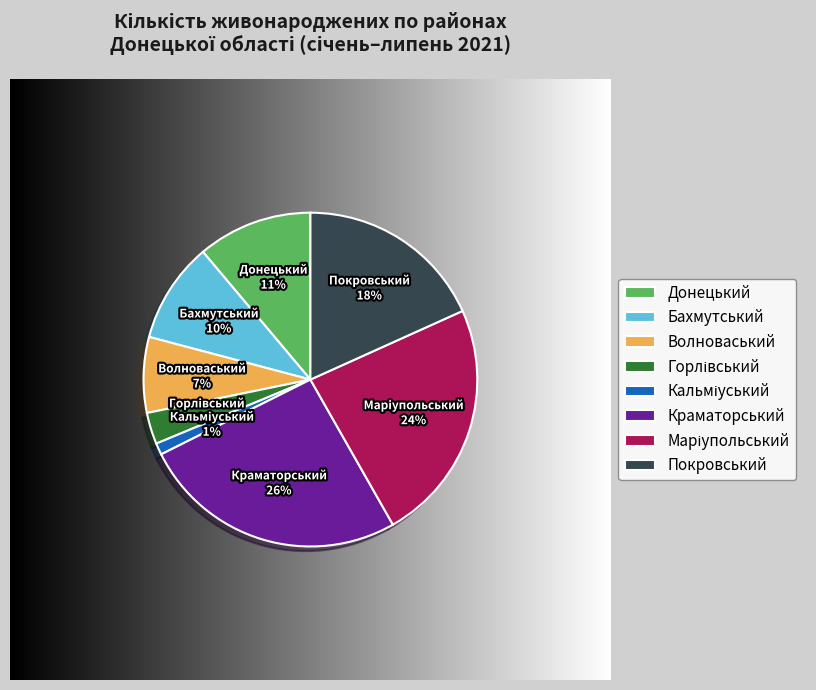

To the nearest percent, what portion does Покровський represent?

18%